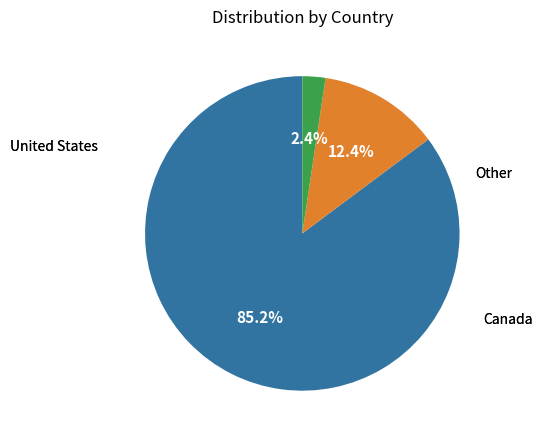

Does any single category account for the majority?

Yes